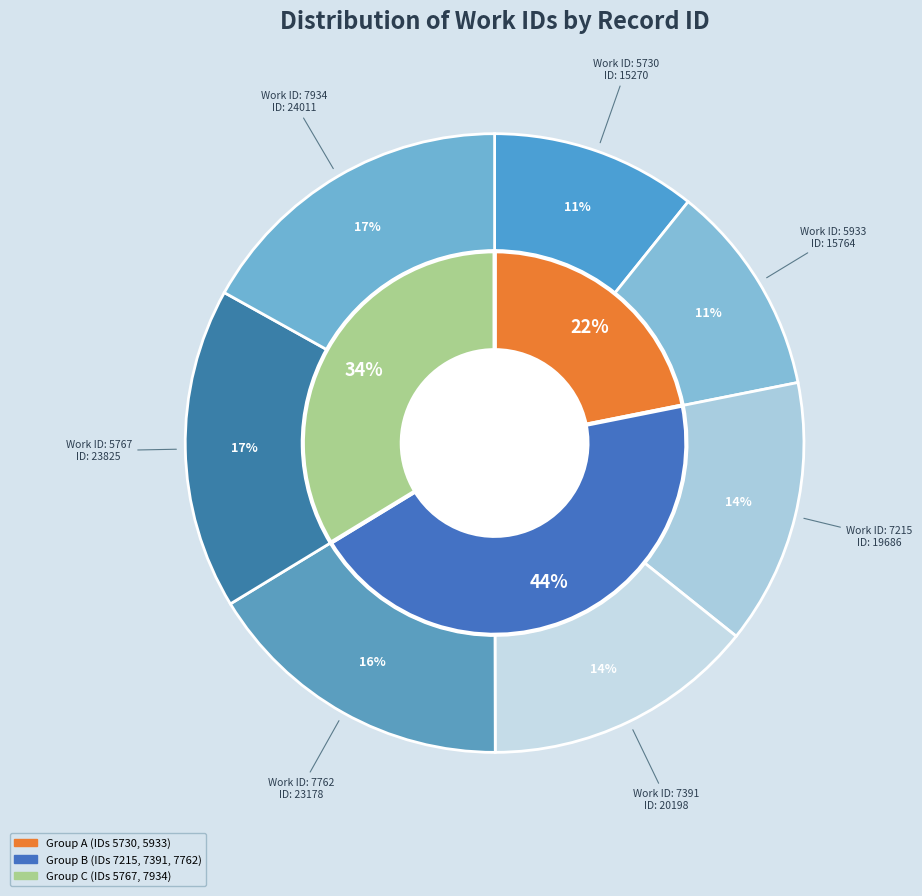

Combined, do 7215 and 7934 account for over 50%?

No